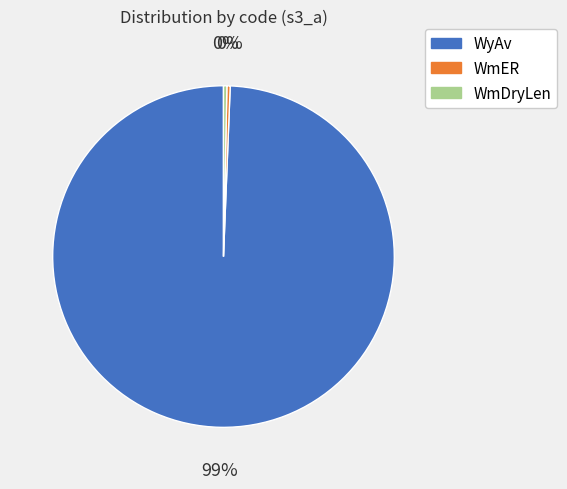

Does WyAv account for over 50% of the chart?

Yes